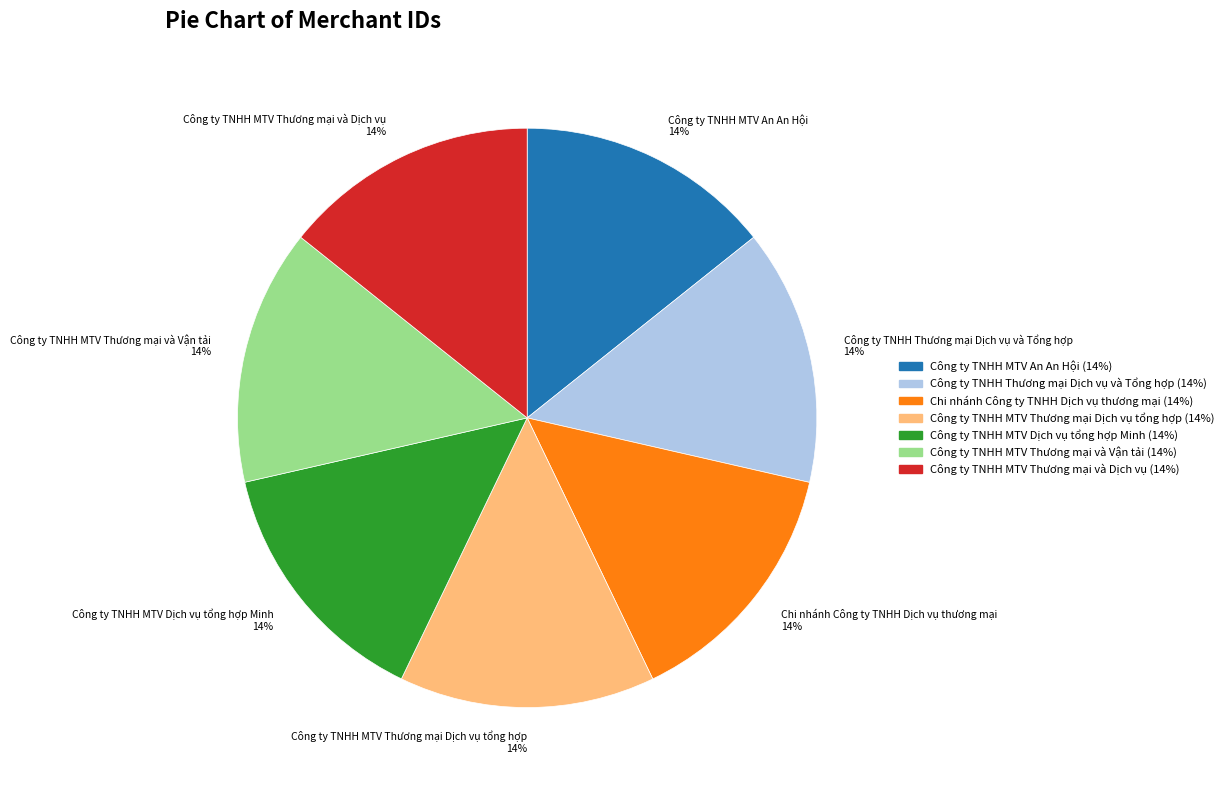

Count the number of slices in the pie.

7